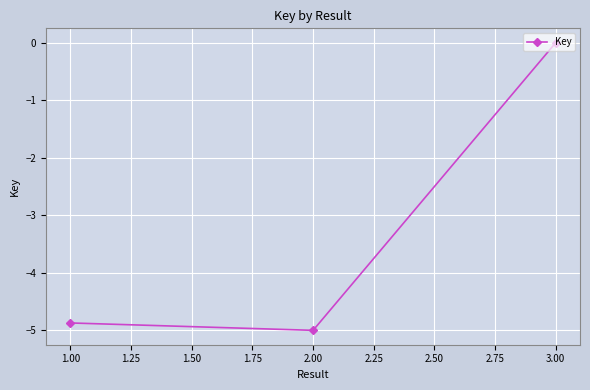

At which category does the chart reach its peak across all series?

3.00